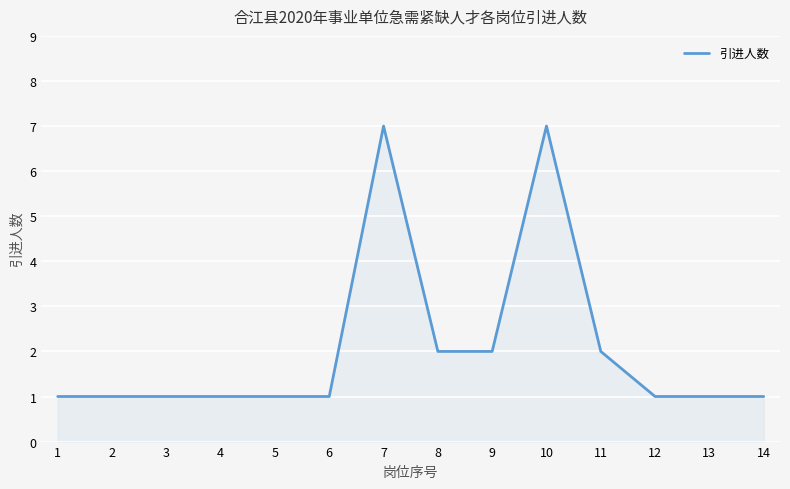

Reading left to right, list all the values displayed in this chart.

1=1	2=1	3=1	4=1	5=1	6=1	7=7	8=2	9=2	10=7	11=2	12=1	13=1	14=1